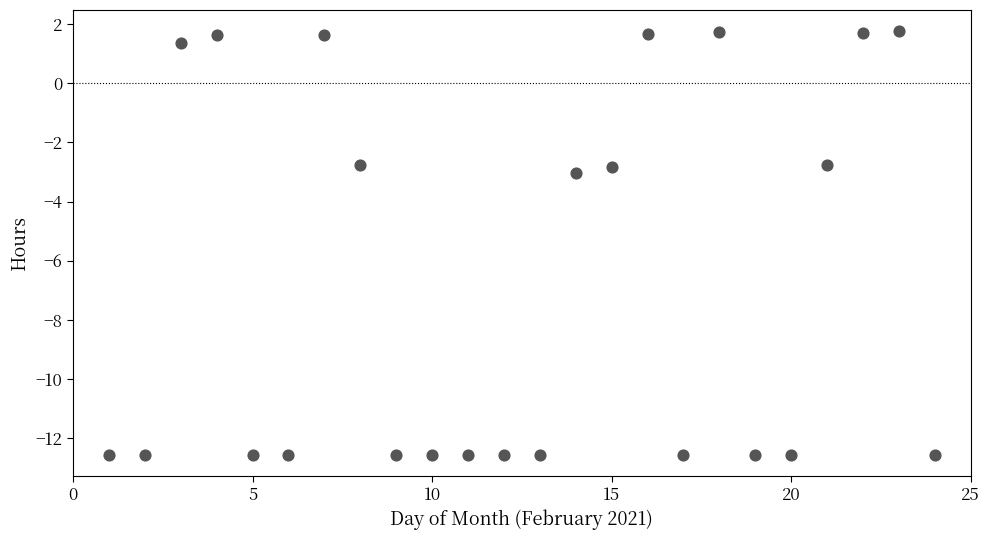

What is the range of Y values (max minus min)?

14.3